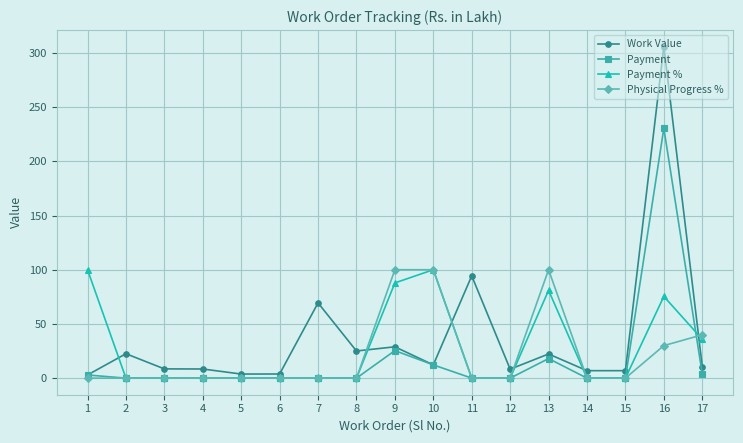

How many lines are shown in the chart?

4